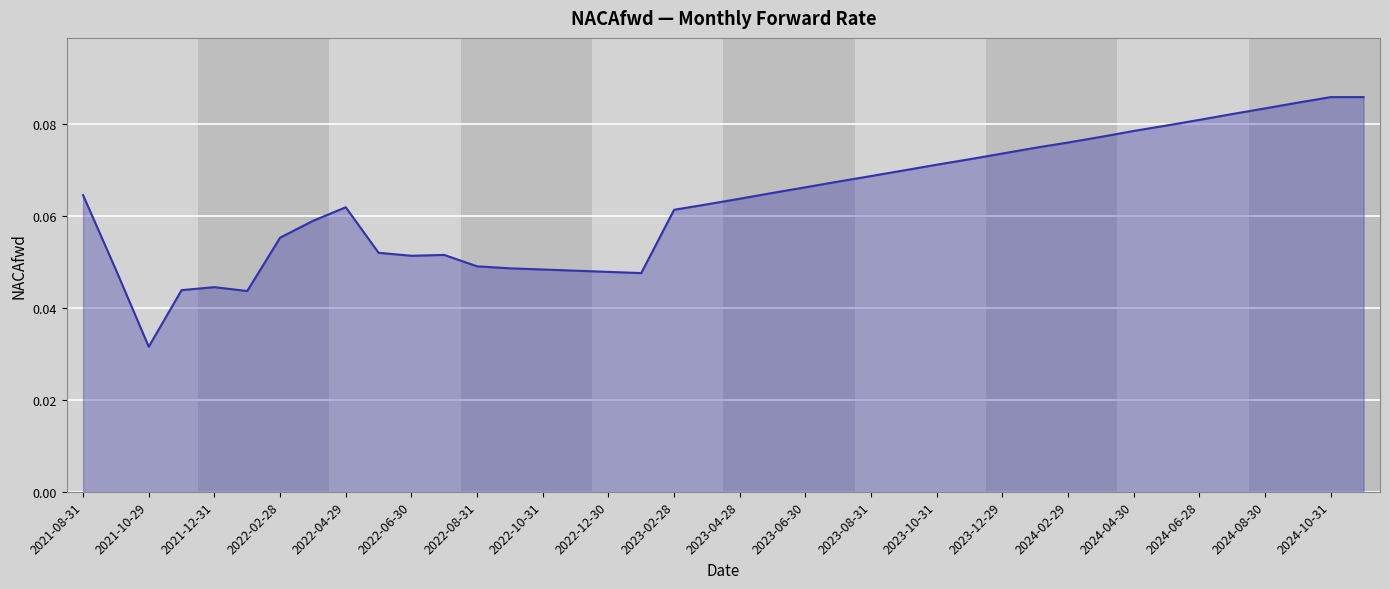

At which label is the value closest to 0?

2021-10-29